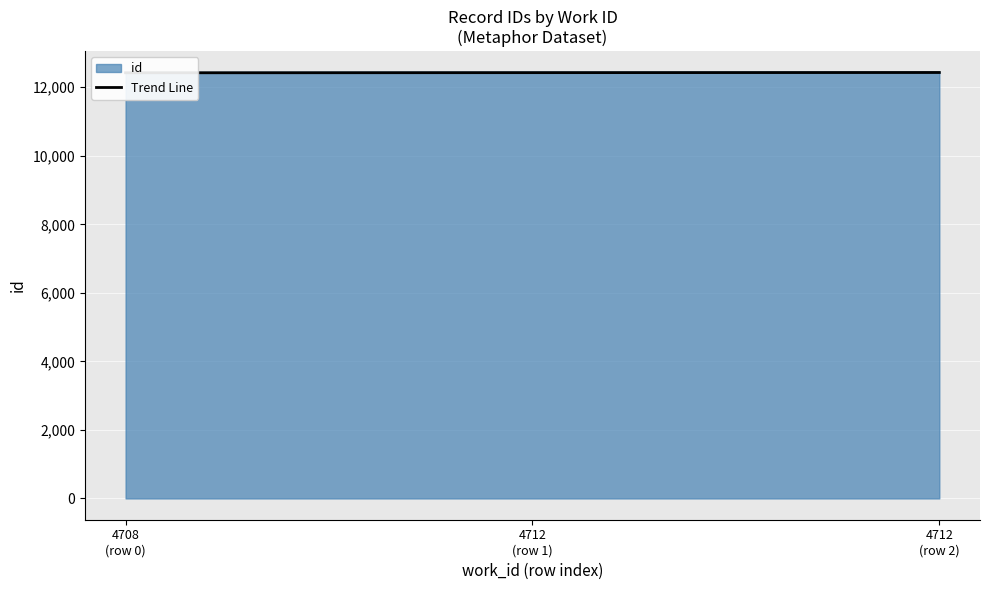

What is the difference between the second highest and minimum values?

8